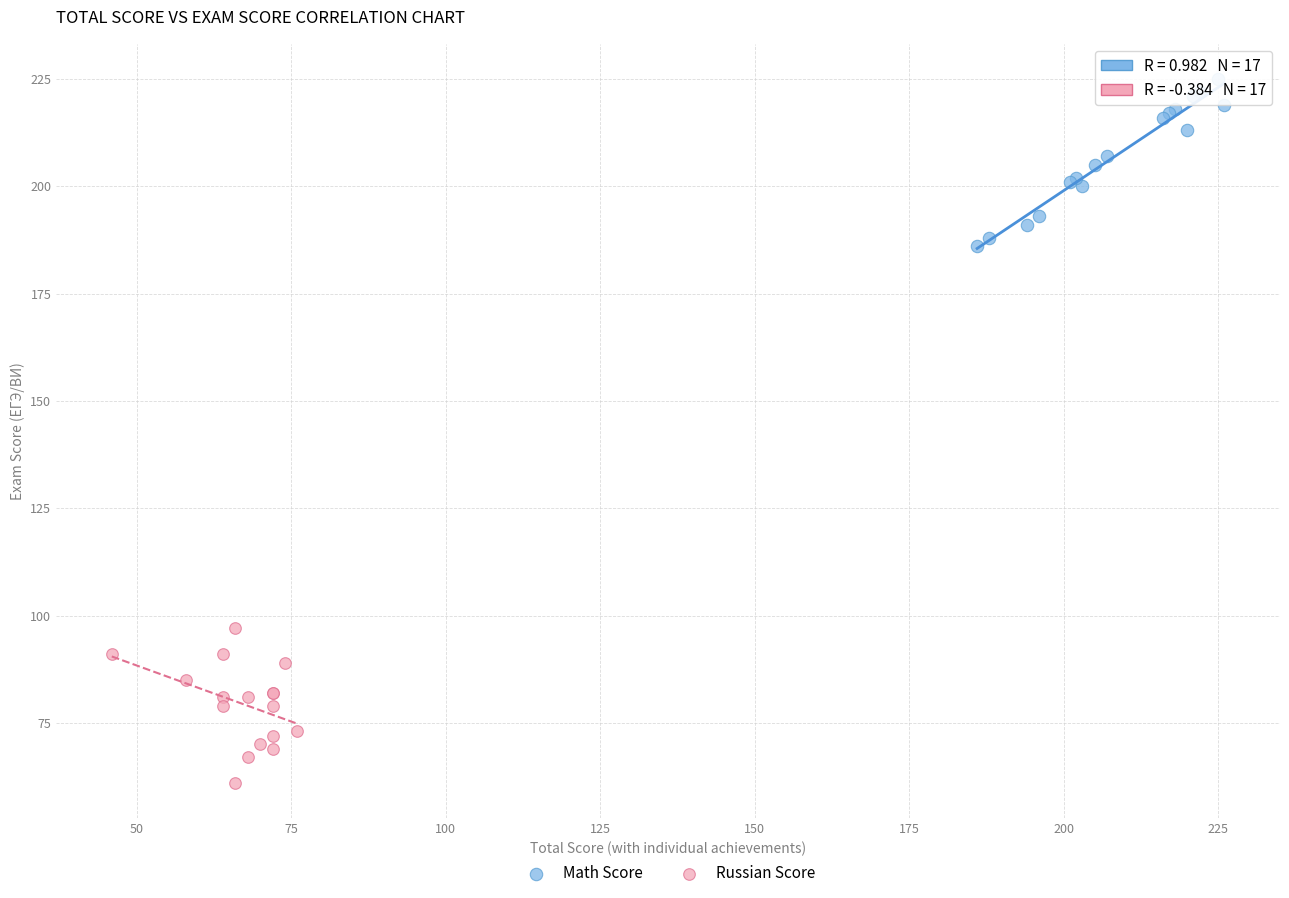

Which series contains the lowest Y value?

Russian Score